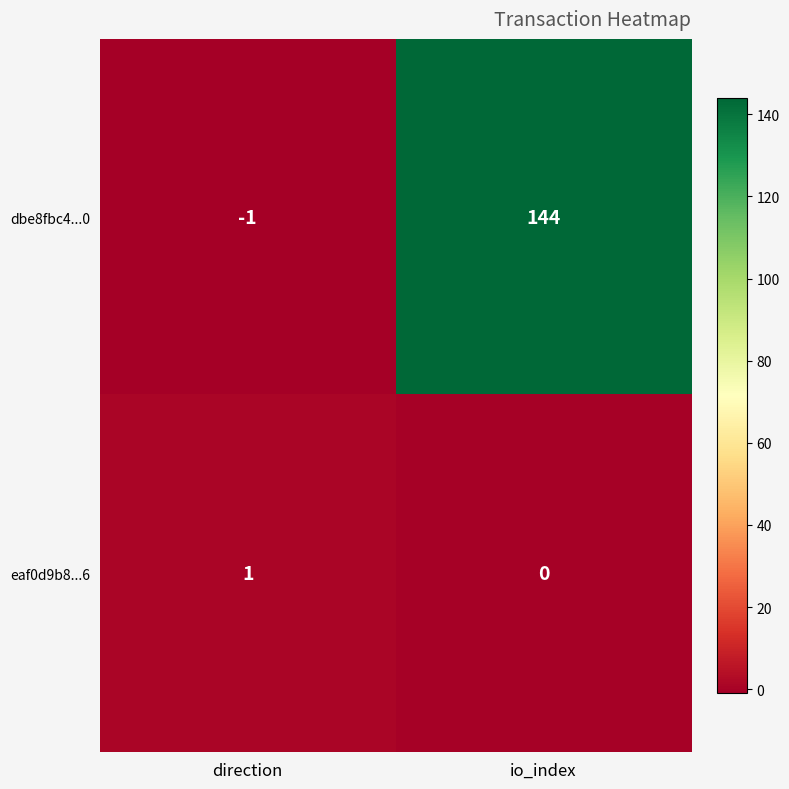

Where is eaf0d9b8...6 nearest to the value 0?

io_index